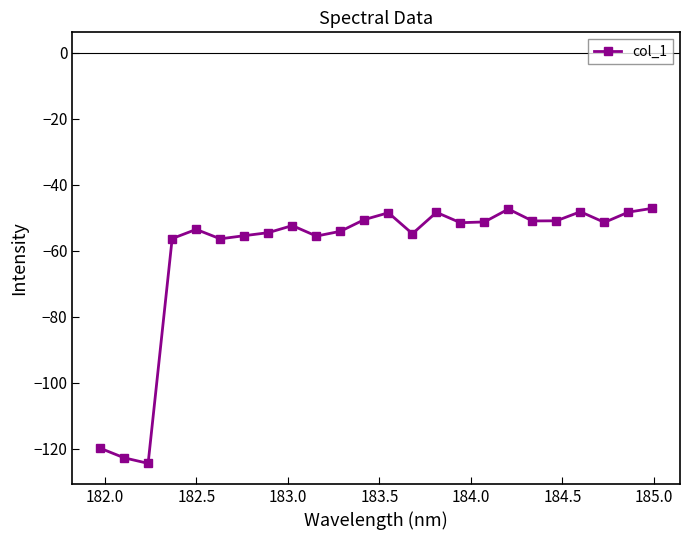

What is the value of the 8th point from the left?

-54.5